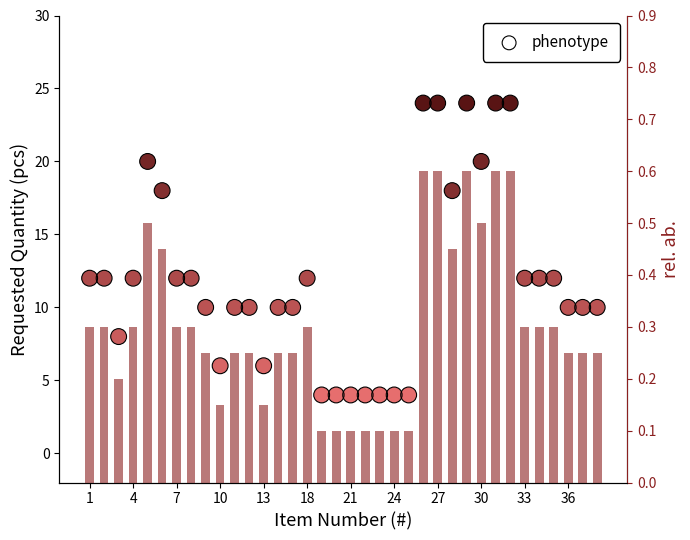

Which series reaches the minimum Y coordinate?

rel. ab.